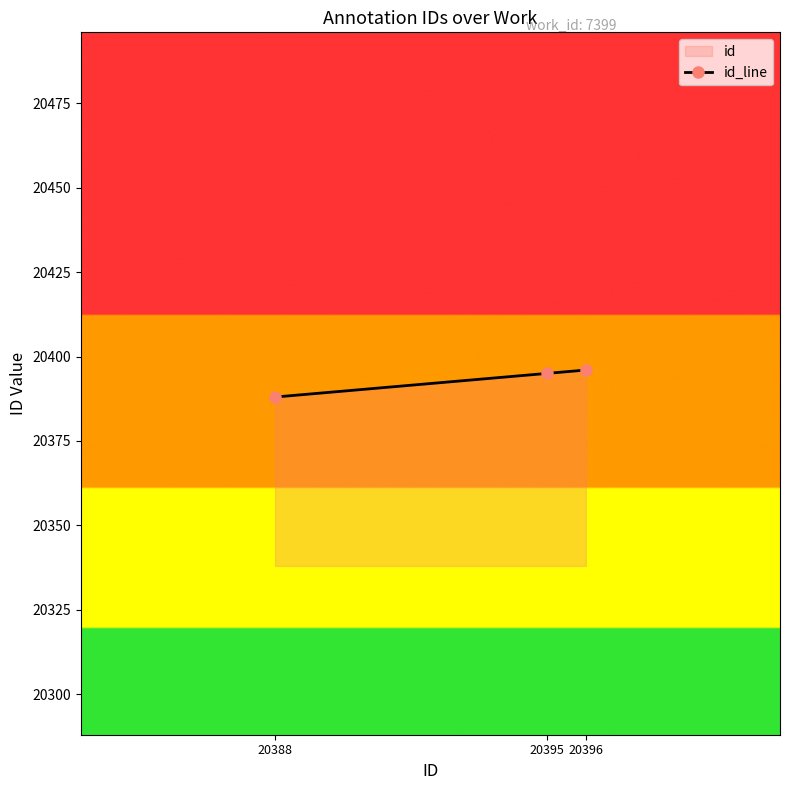

What is the difference between the maximum and second lowest values?

1